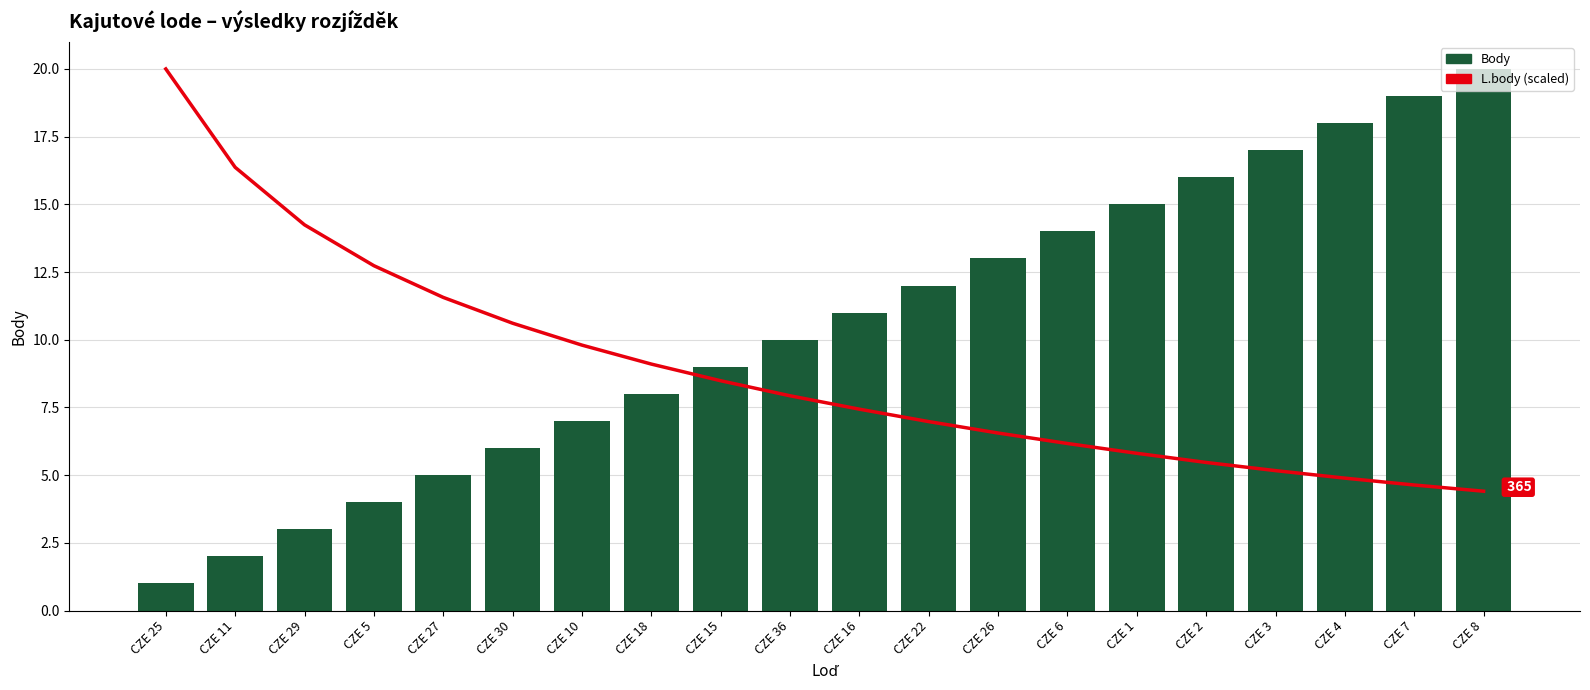

At how many categories does at least one series exceed 18?

3